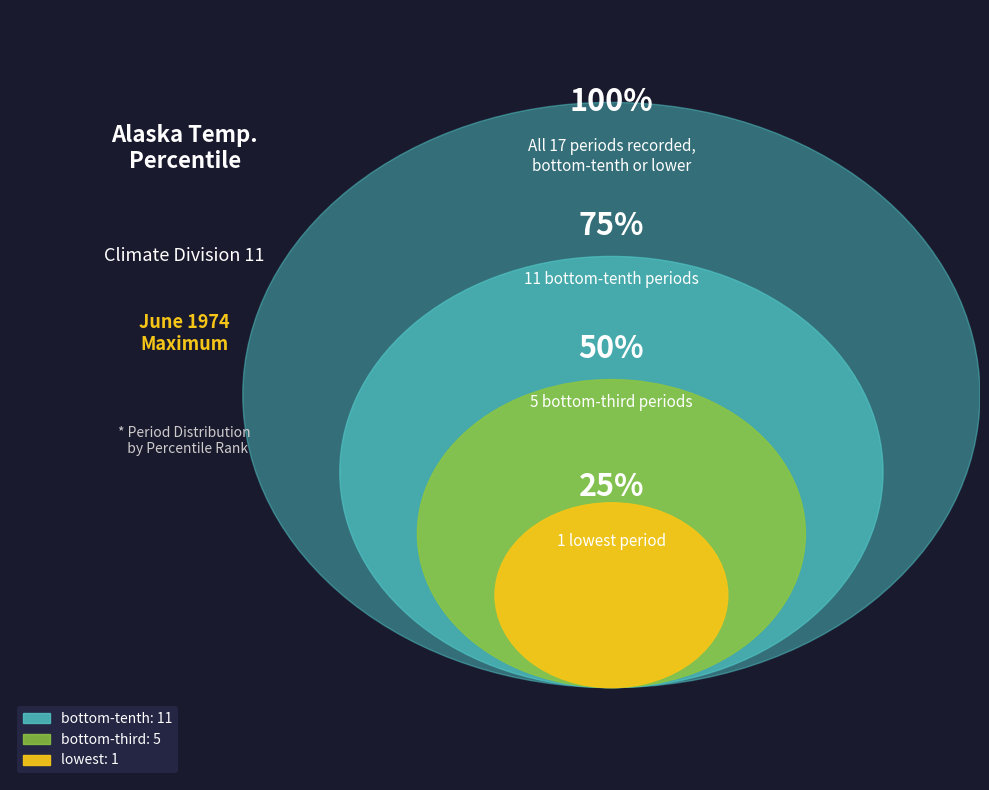

What is the largest slice in the pie chart?

bottom-tenth